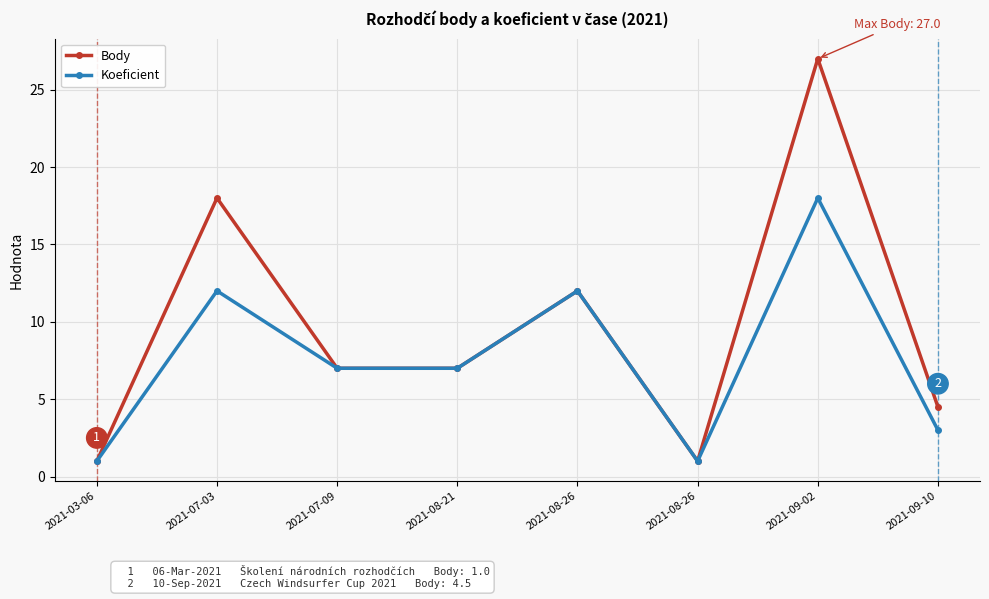

How many series are shown in this chart?

2